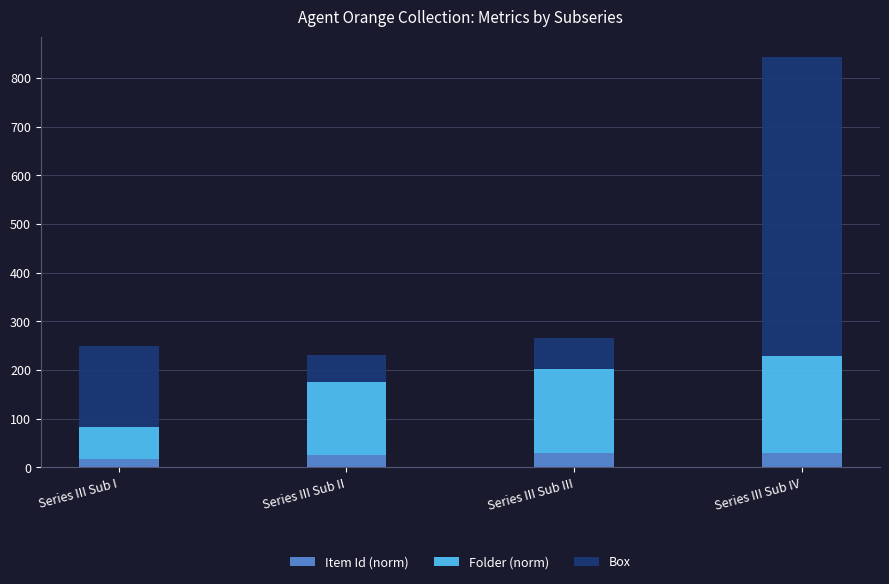

What is the sum of all Item Id (norm) values?

100.4